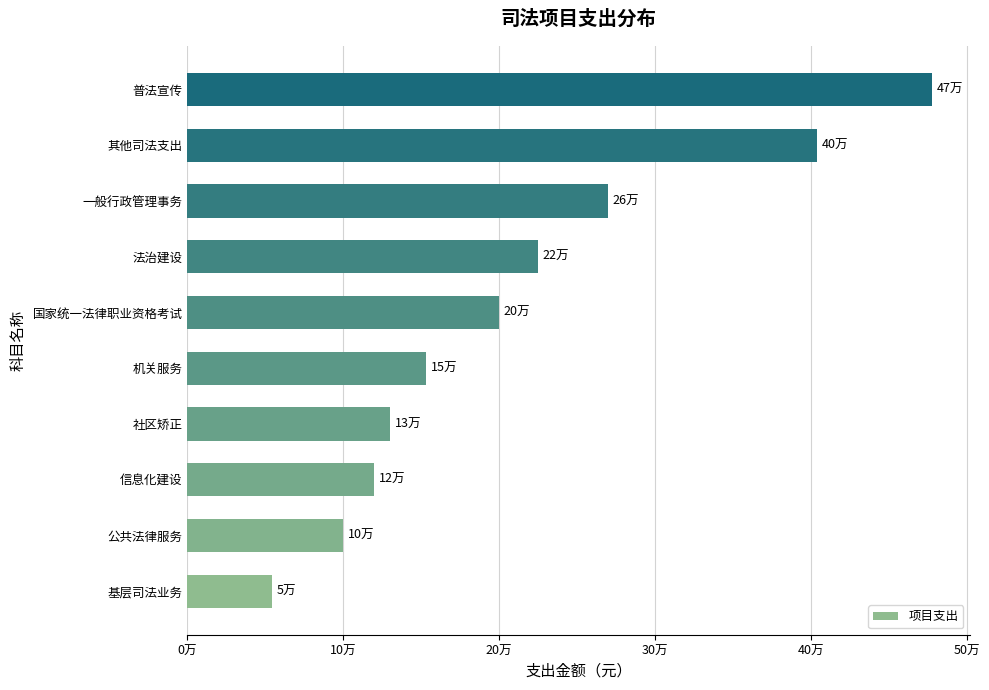

At which category does the chart reach its minimum across all series?

基层司法业务